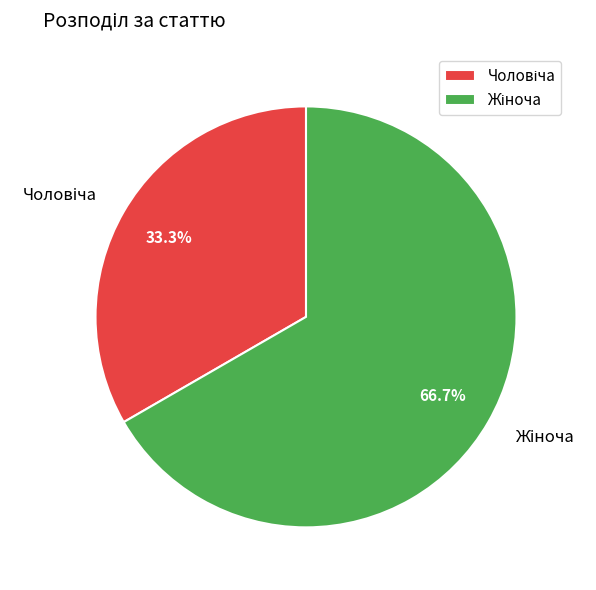

Does any single category account for the majority?

Yes